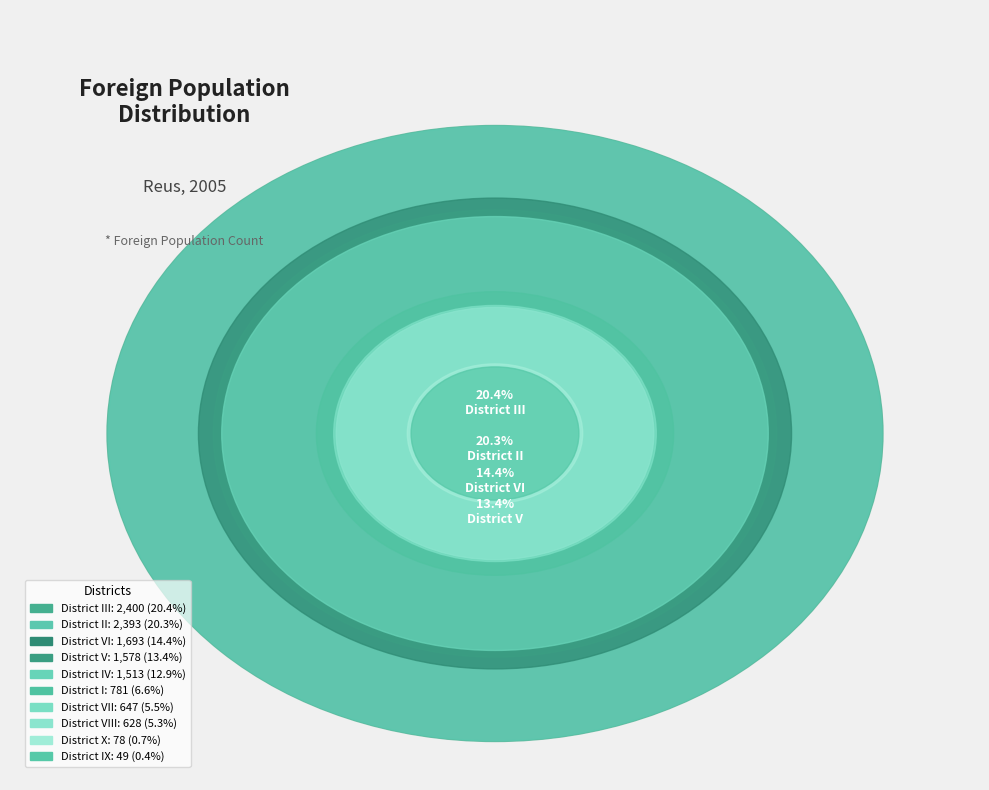

Is the sum of District V and District II greater than half?

No